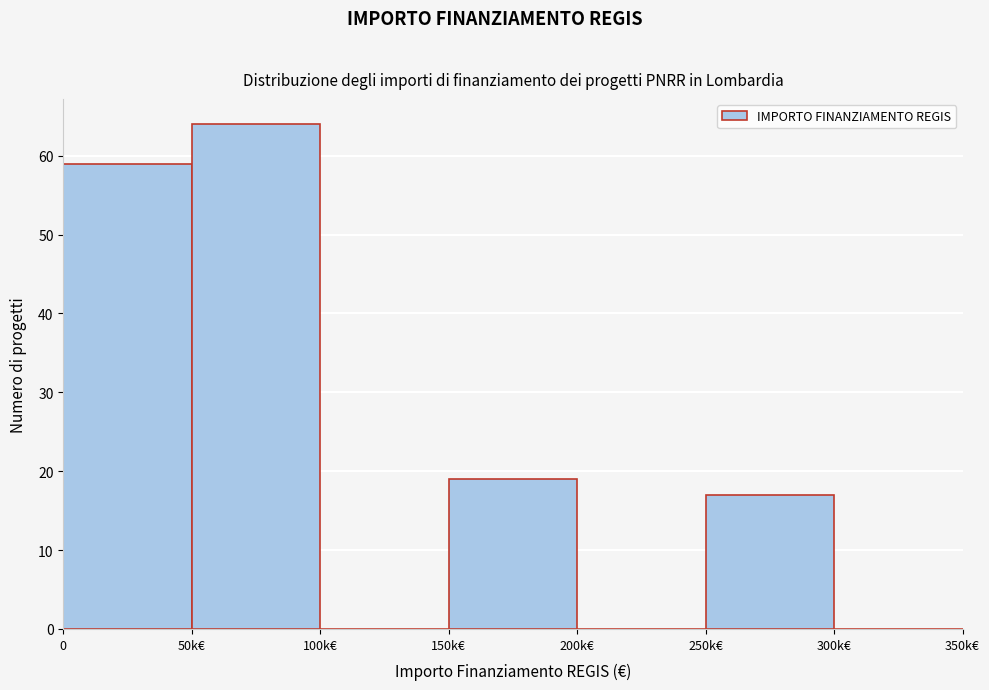

Reading left to right, transcribe all the data shown in this chart.

0=59	50k€=64	100k€=0	150k€=19	200k€=0	250k€=17	300k€=0